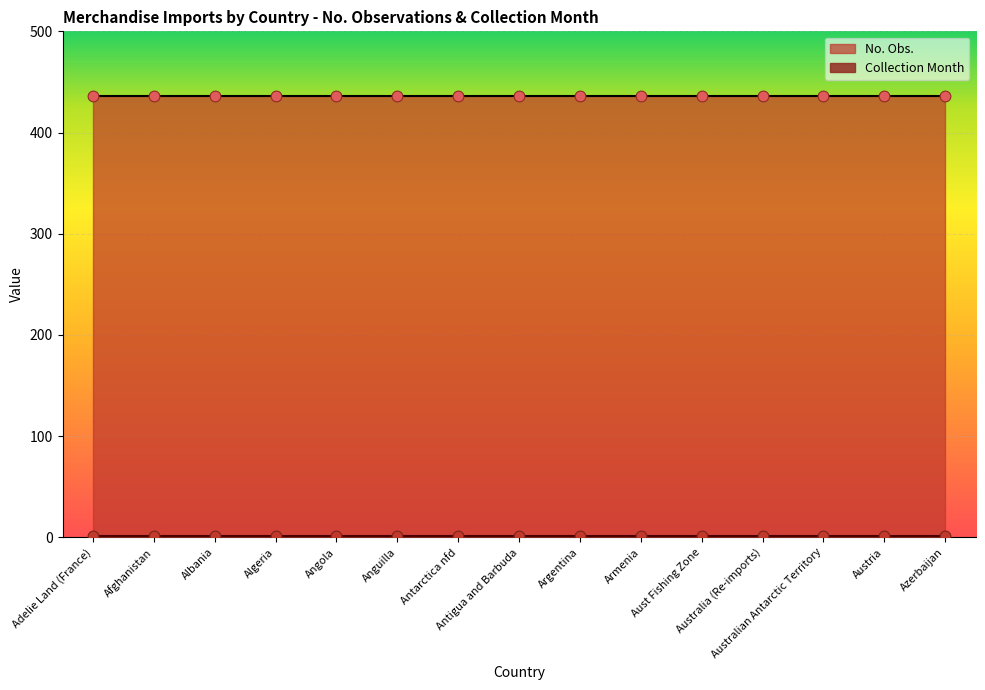

At which category is the sum across all series the highest?

Adelie Land (France)